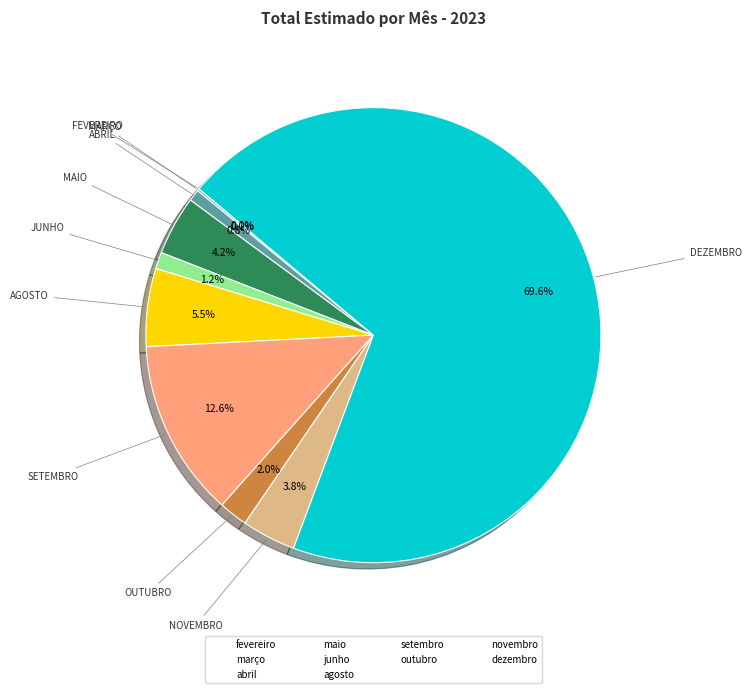

Which slice represents more than half of the pie?

dezembro